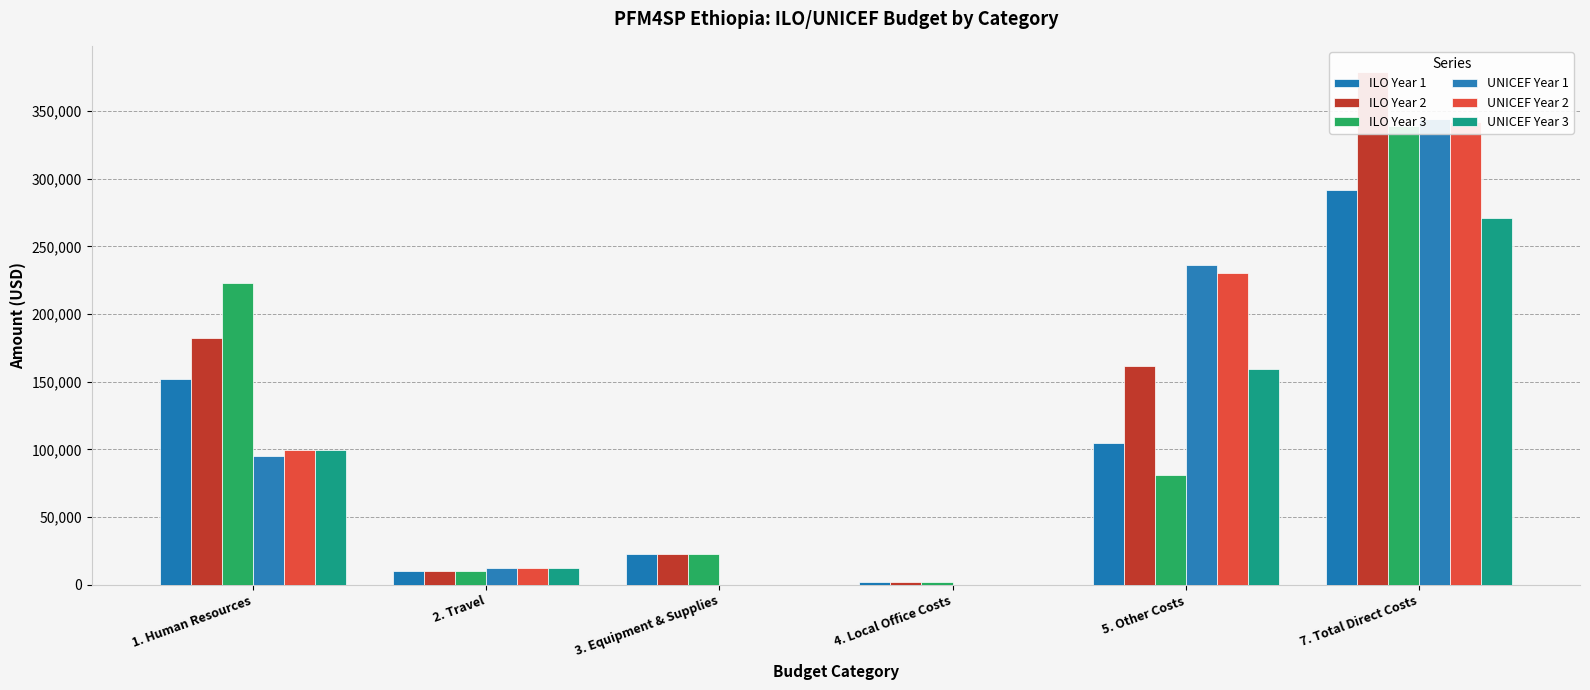

How many data points in ILO Year 3 are above 81456?

3